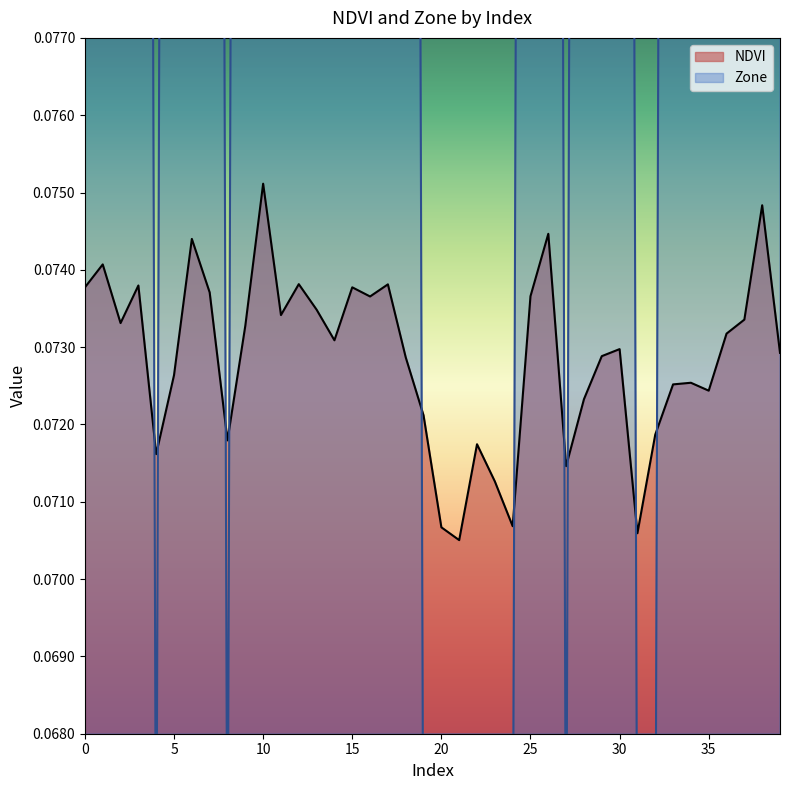

At which category does NDVI reach its first local peak?

1